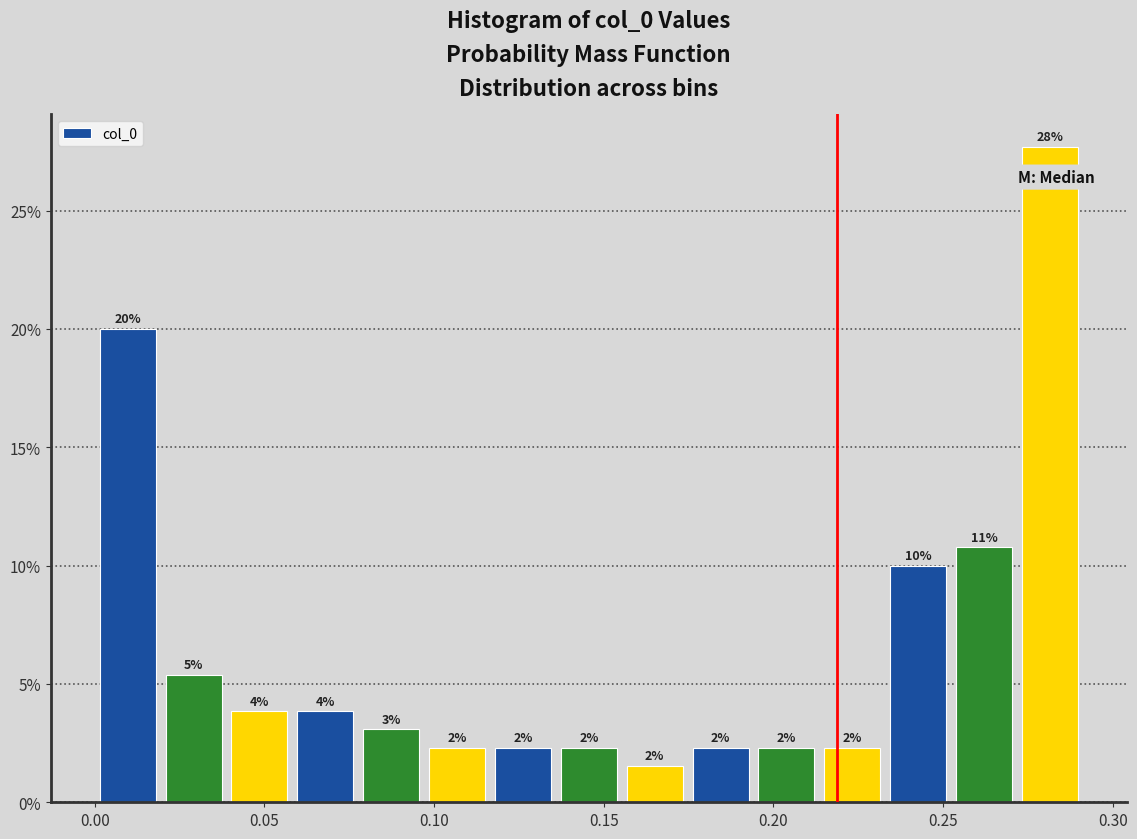

Around what value on the x-axis is the tallest bar? Give the approximate position of its centre, as read against the axis.

0.280